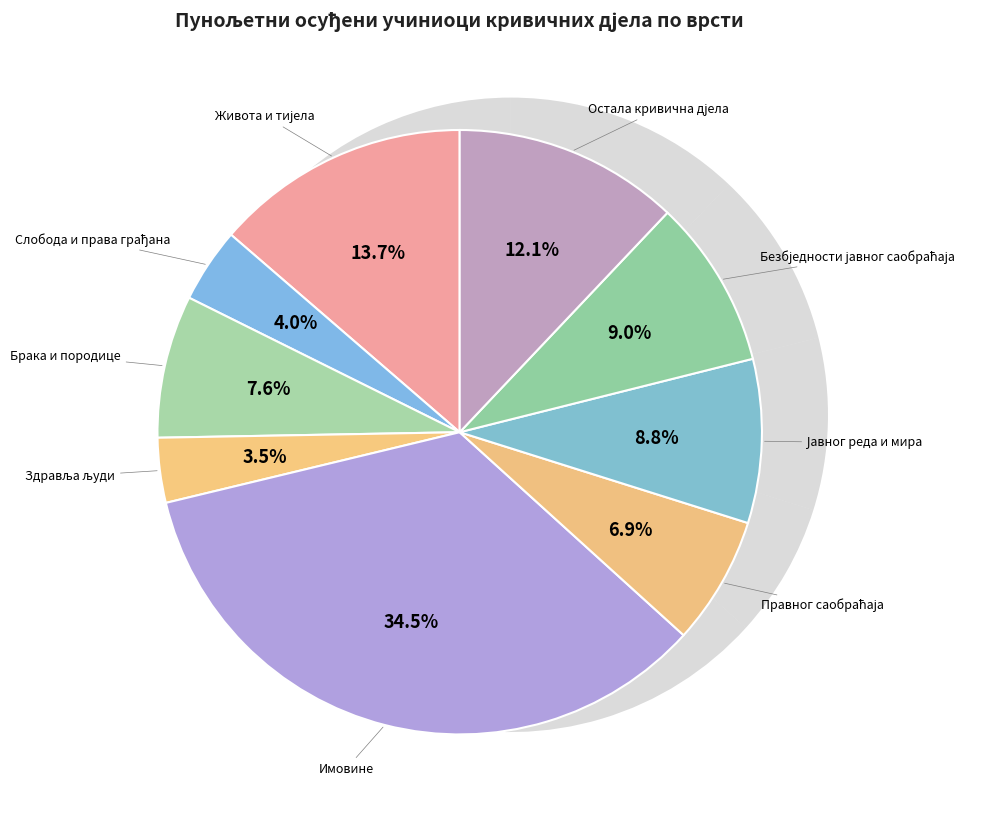

Does any single category account for the majority?

No